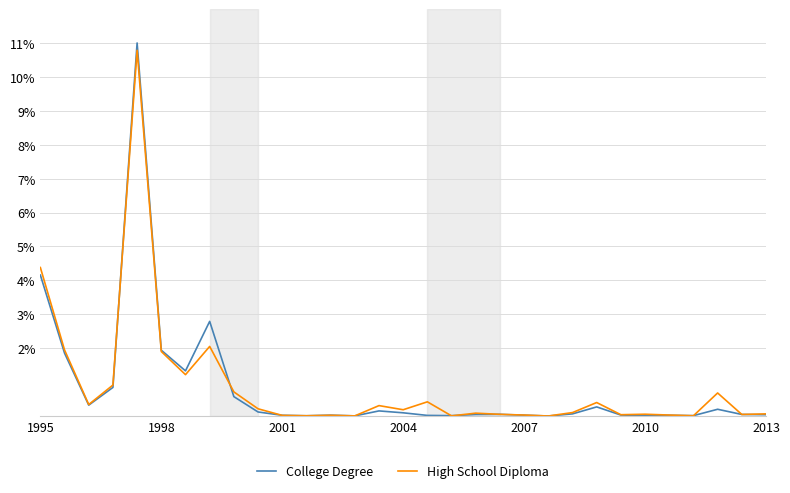

What is the maximum value for College Degree?

11.0